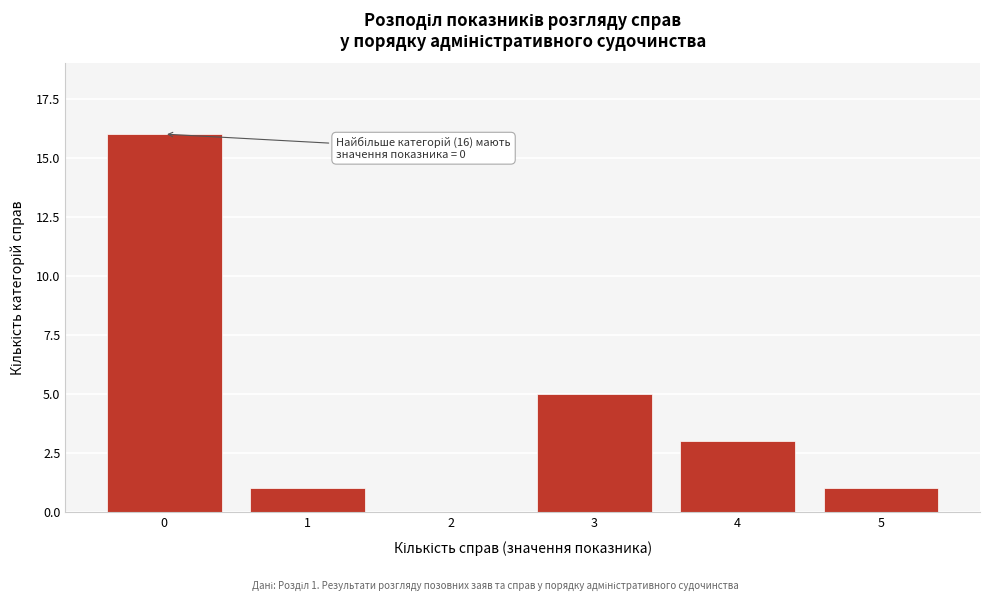

Reading left to right, what are all the values shown in this chart?

0=16	1=1	2=0	3=5	4=3	5=1